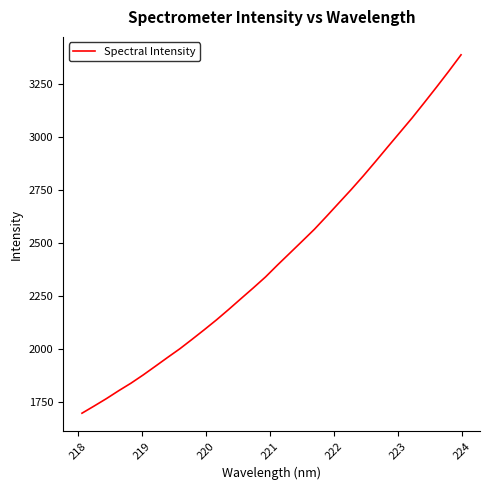

What is the greatest value displayed?

3386.0